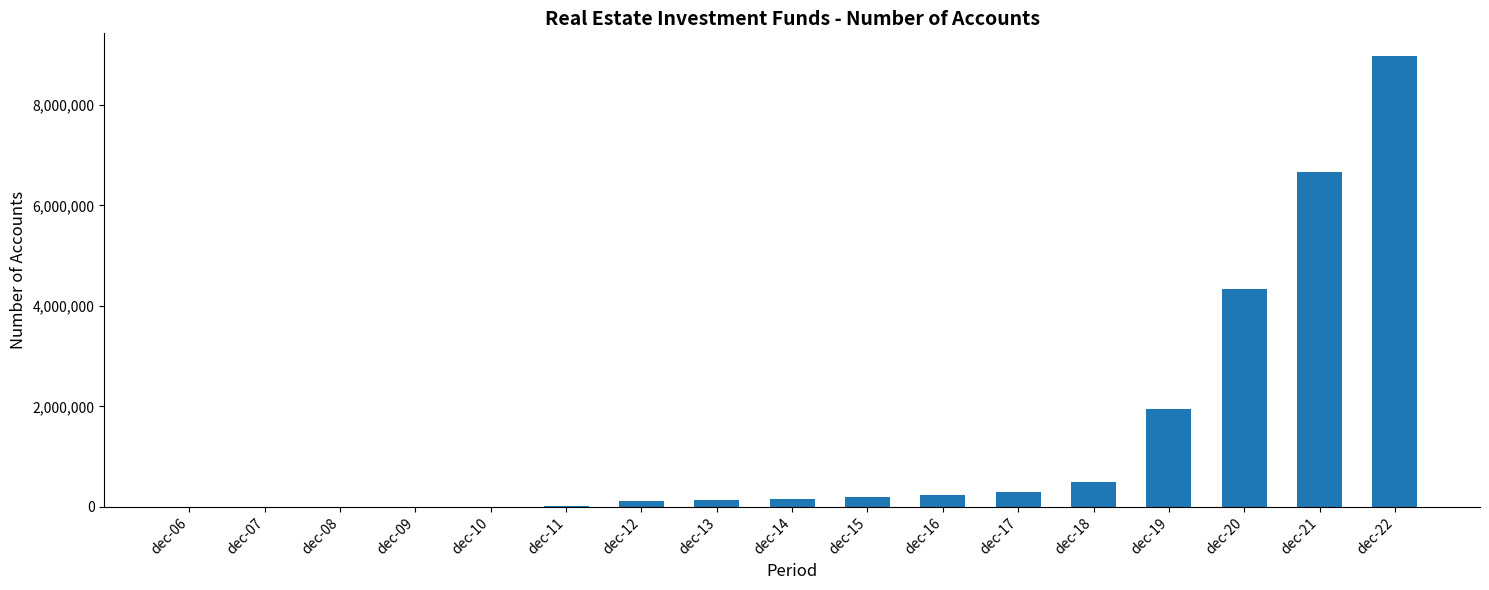

Where is the data nearest to the value 4489095?

dec-20